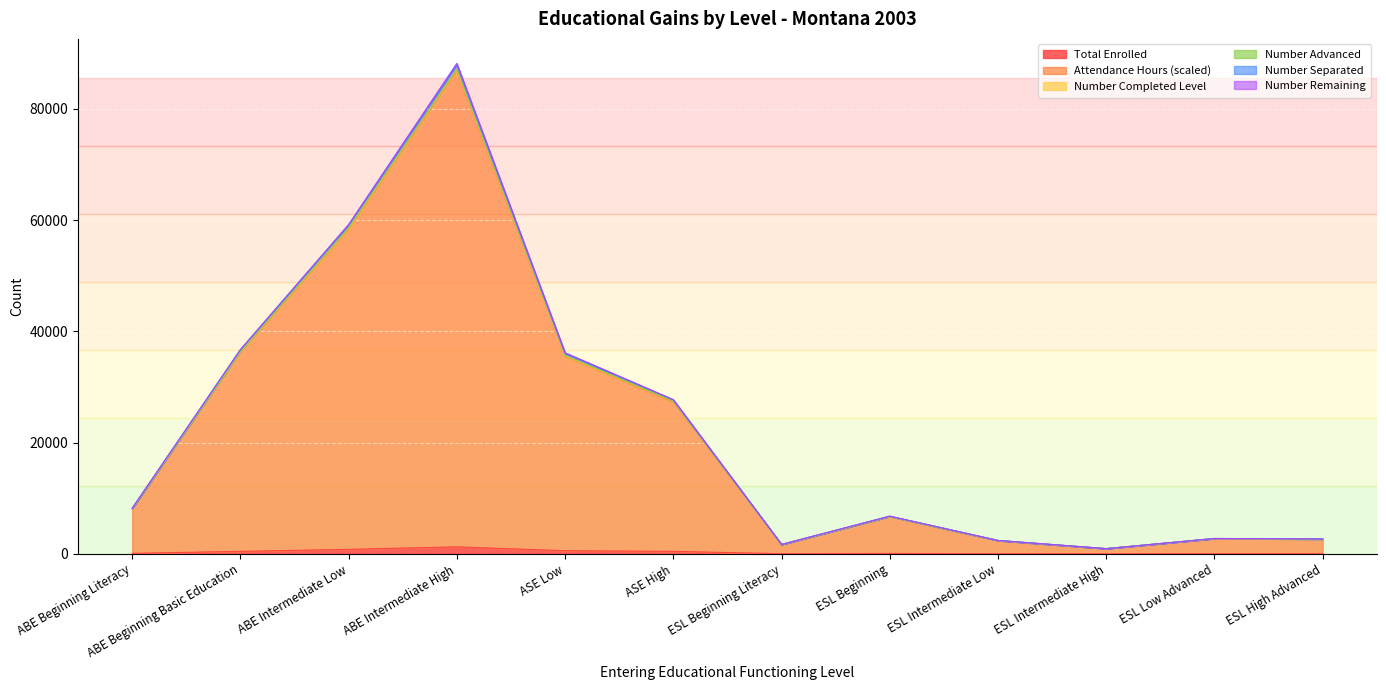

What is the value of the Number Completed Level point at the 7th from the left?

1679